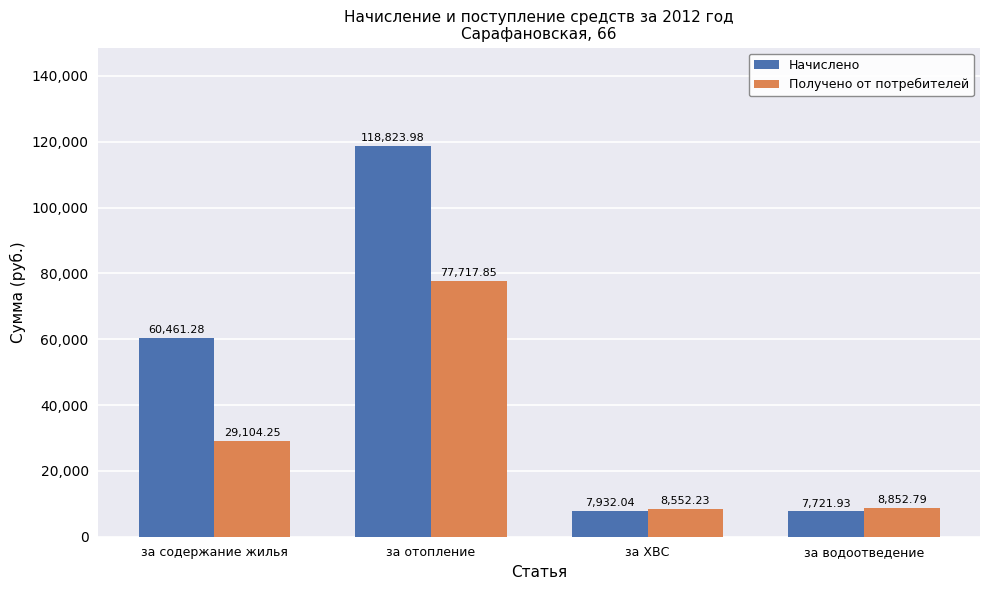

What is the sum of all Начислено values?

194939.2